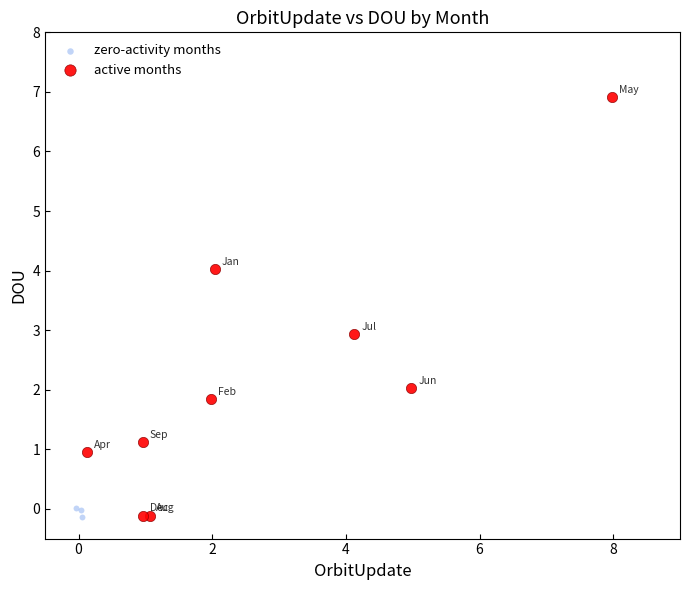

Which series contains the highest Y value?

active months